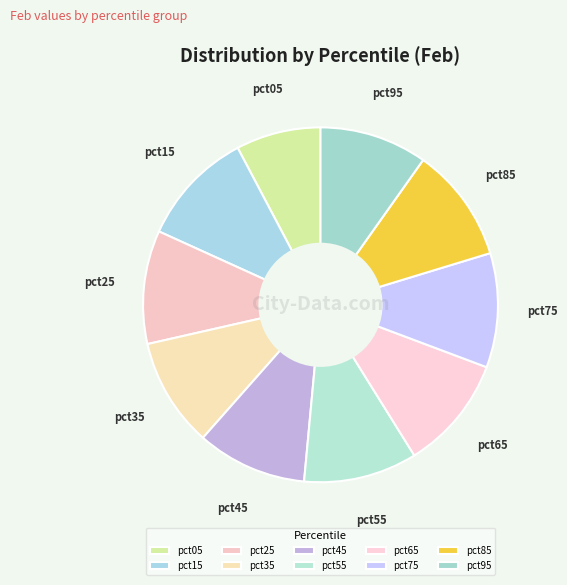

Combined, do pct05 and pct35 account for over 50%?

No